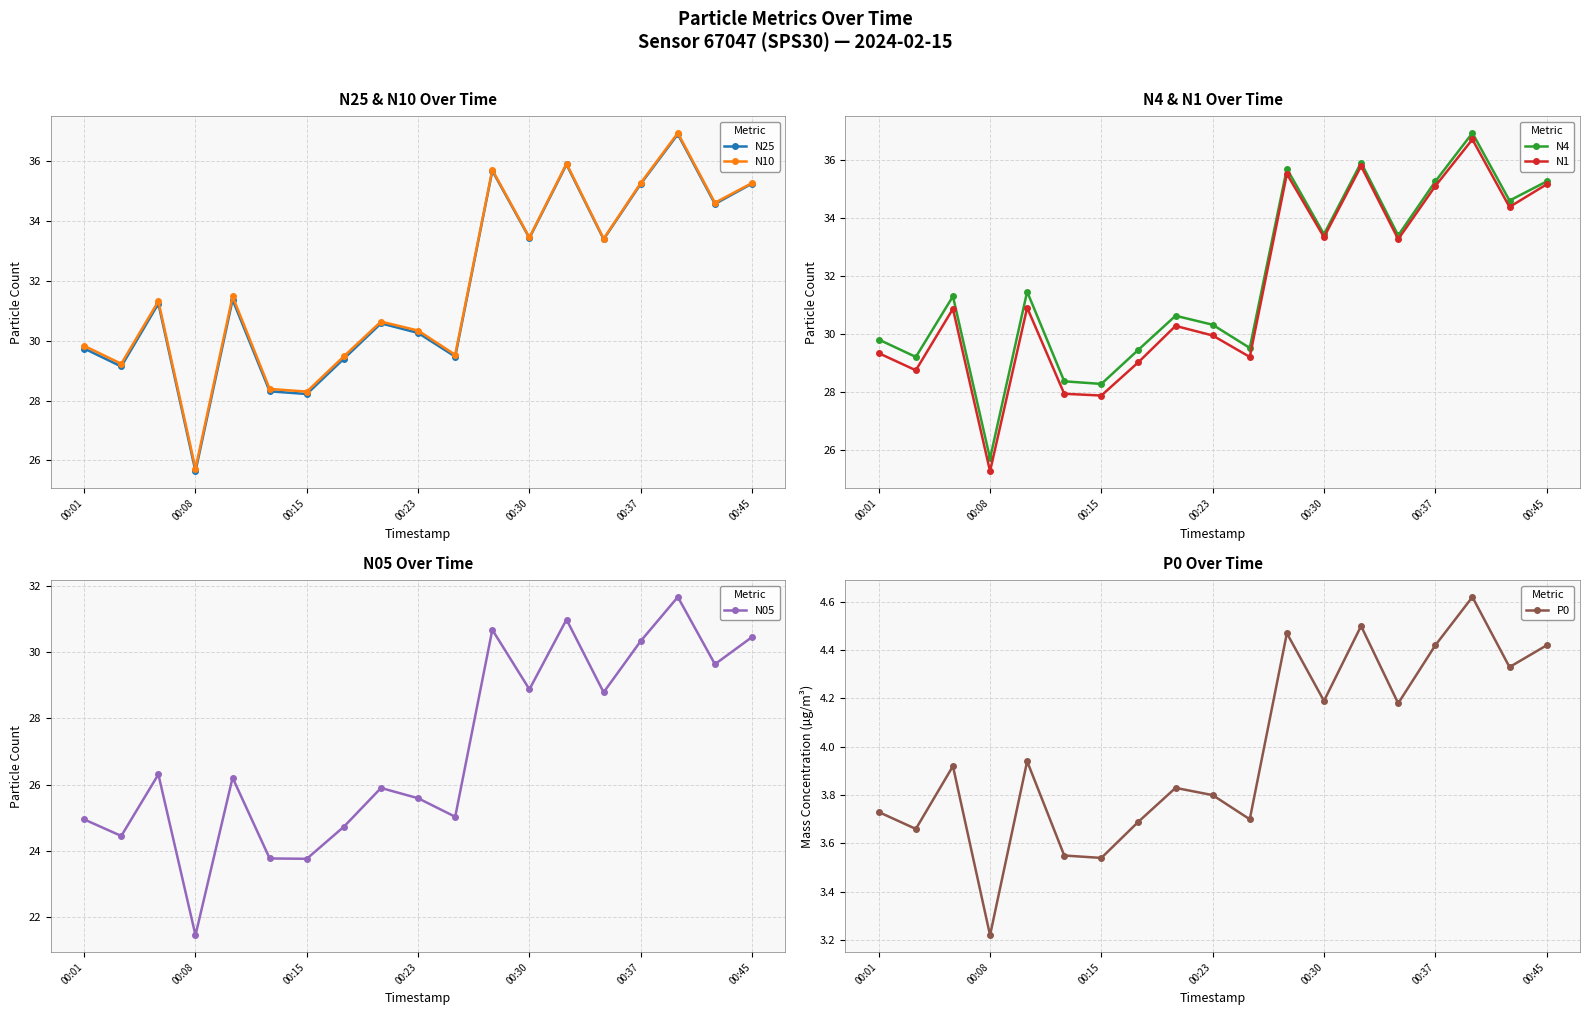

Which series has the largest range (max minus min)?

N1